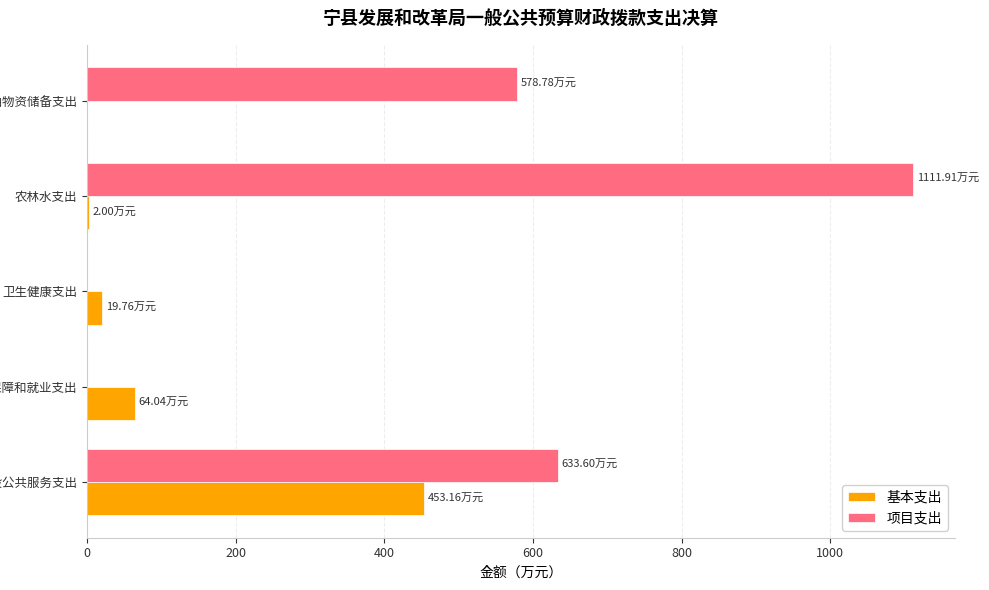

Where is 基本支出 nearest to the value 226?

社会保障和就业支出